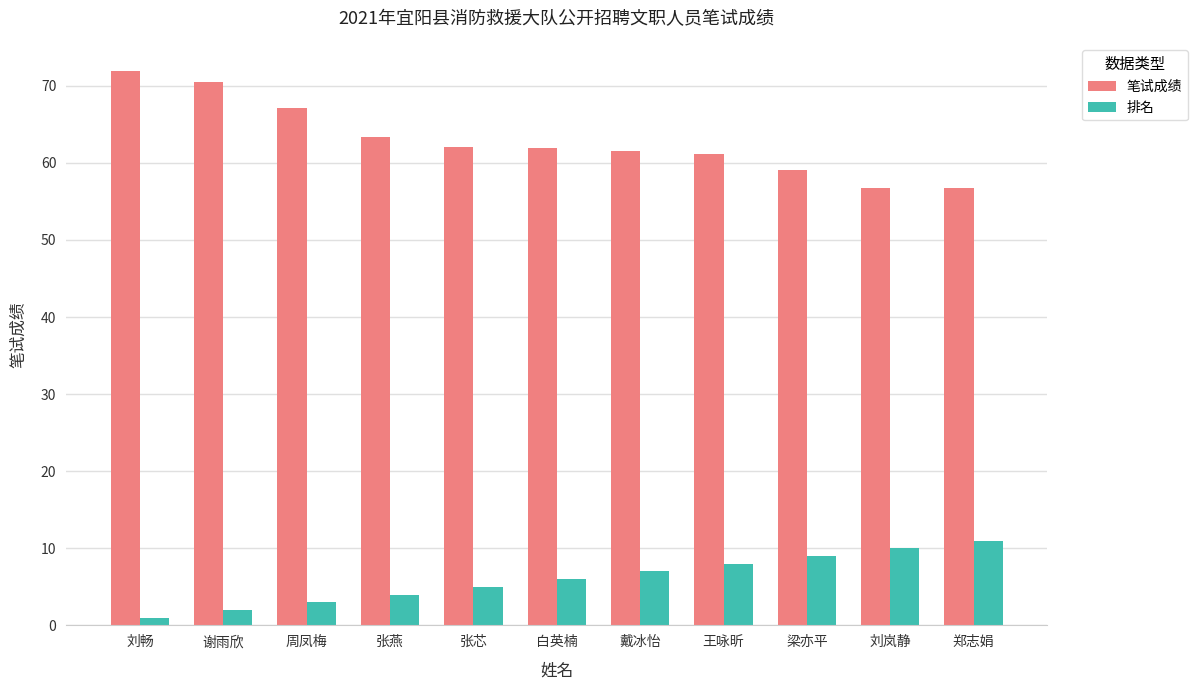

How many categories are shown in the chart?

11